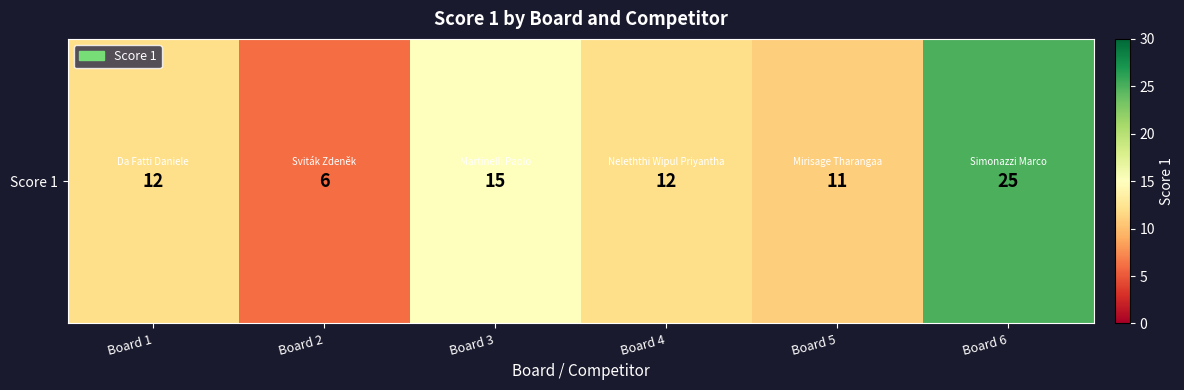

Reading left to right, list all the values displayed in this chart.

Board 1=12	Board 2=6	Board 3=15	Board 4=12	Board 5=11	Board 6=25